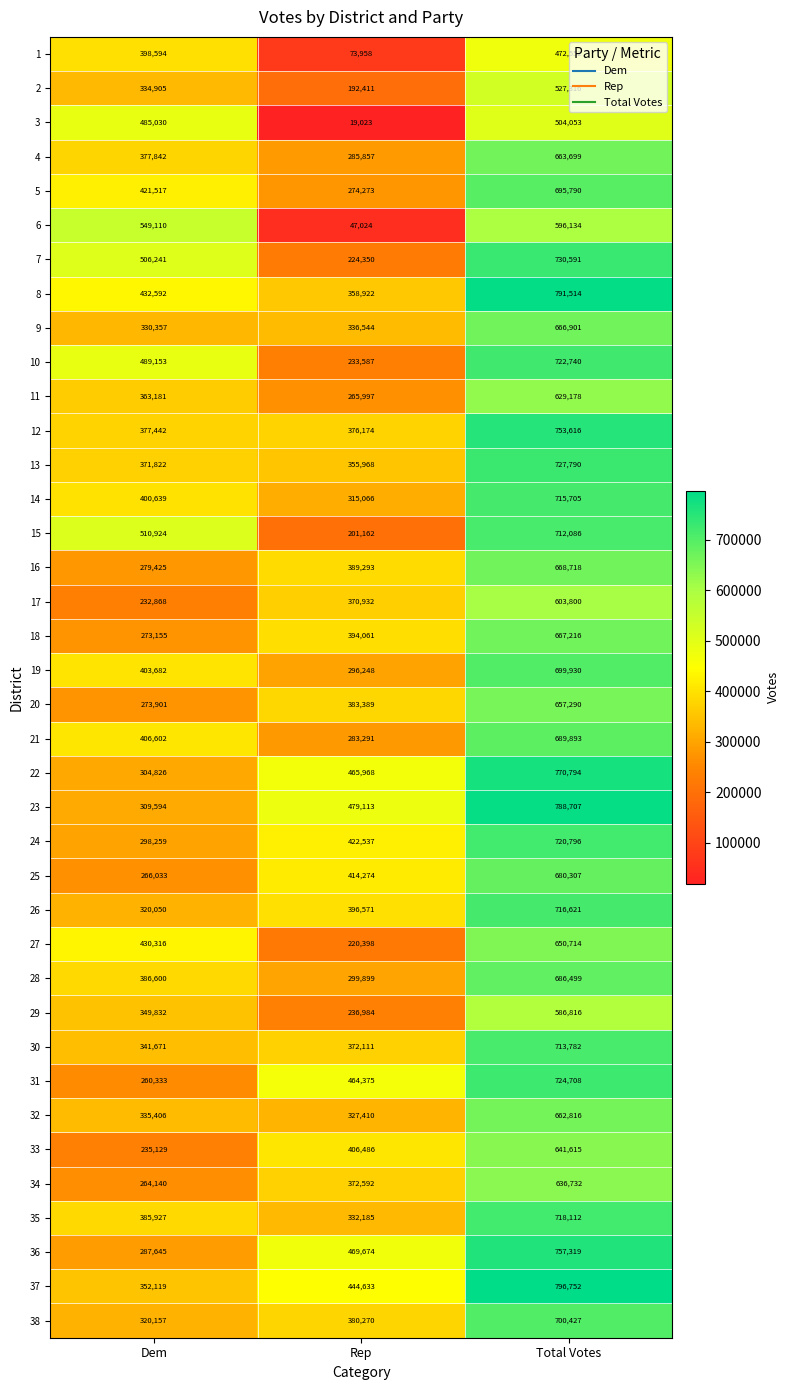

What is the difference between the maximum and minimum values in the 11 series?

363181